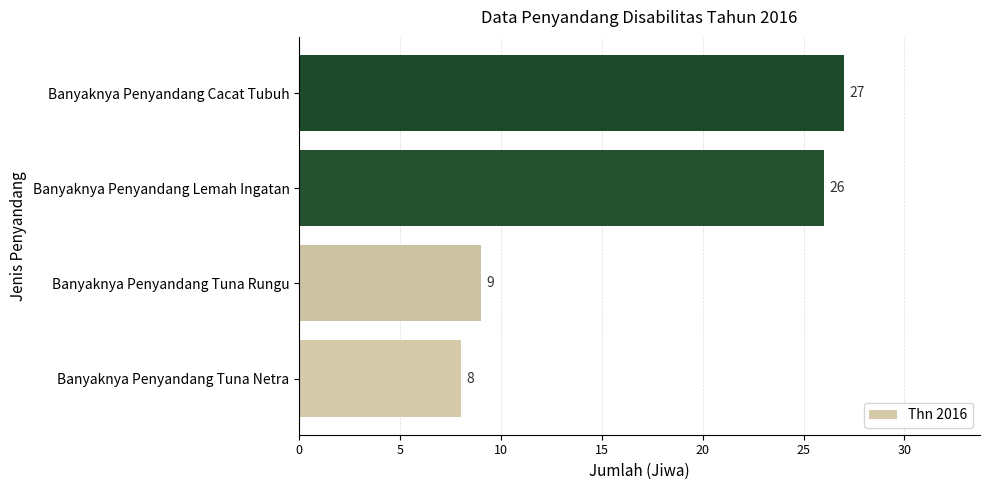

Reading bottom to top, transcribe all the data shown in this chart.

8	9	26	27